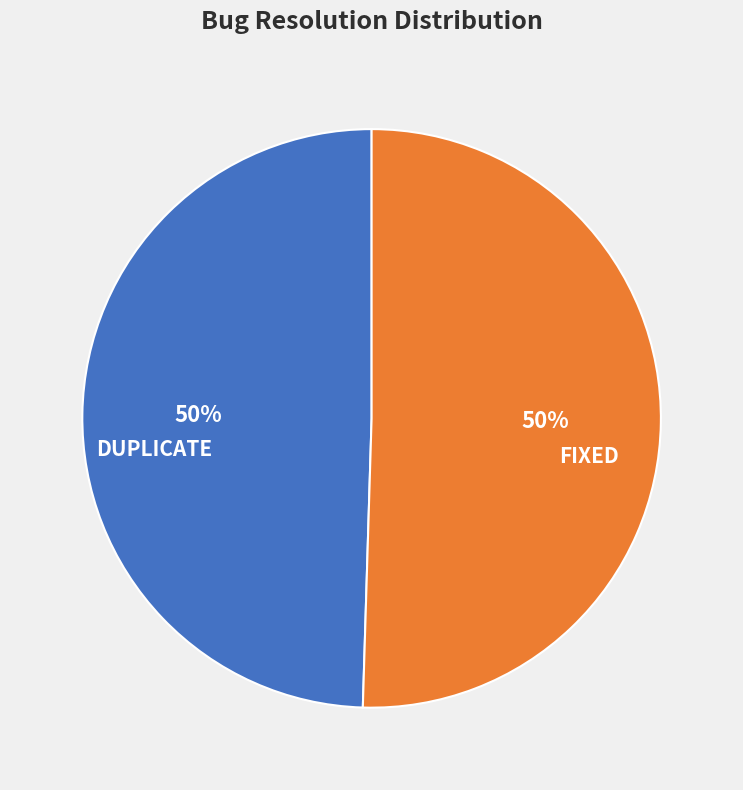

What is the ratio of the value at FIXED to the value at DUPLICATE?

1.0